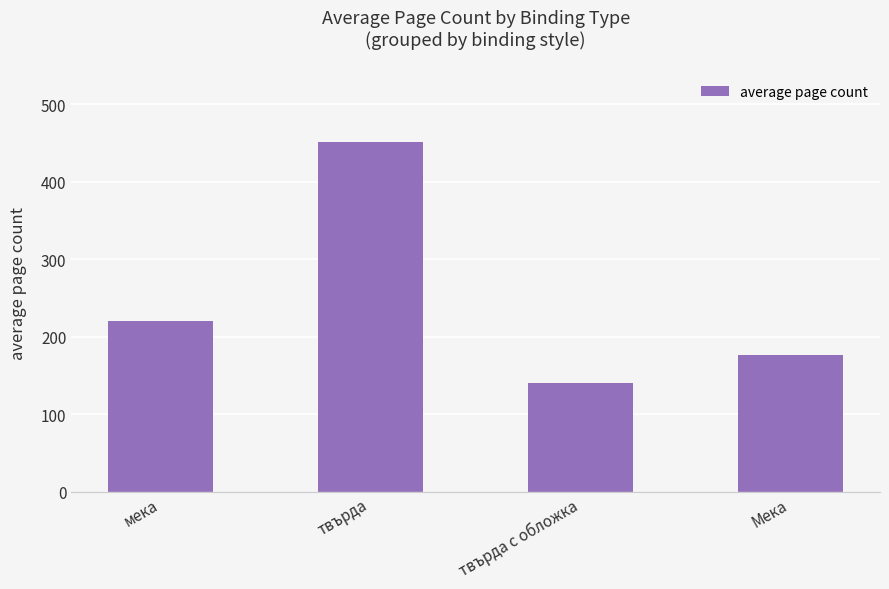

List the labels in order of value, smallest first.

твърда с обложка, Мека, мека, твърда